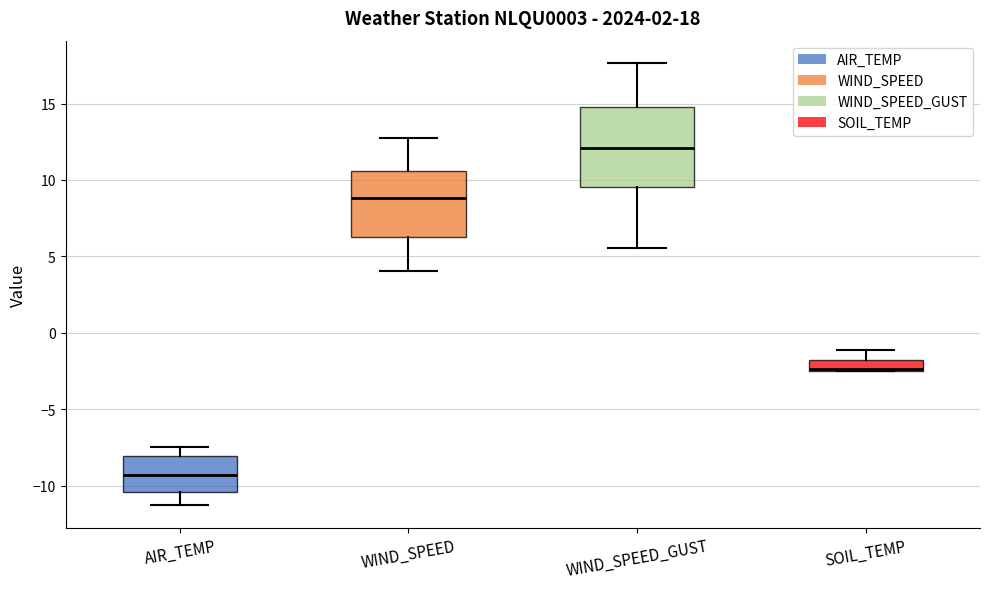

Comparing the boxes themselves (not the whiskers), which one is the tallest?

WIND_SPEED_GUST